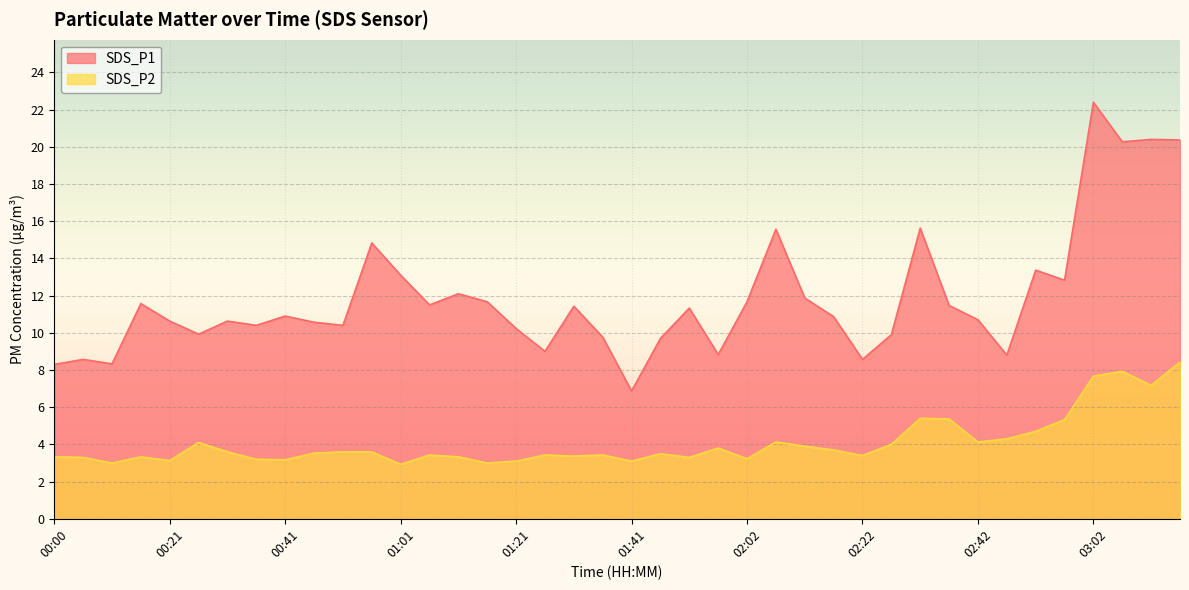

True or false: SDS_P1 and SDS_P2 cross at least once.

False